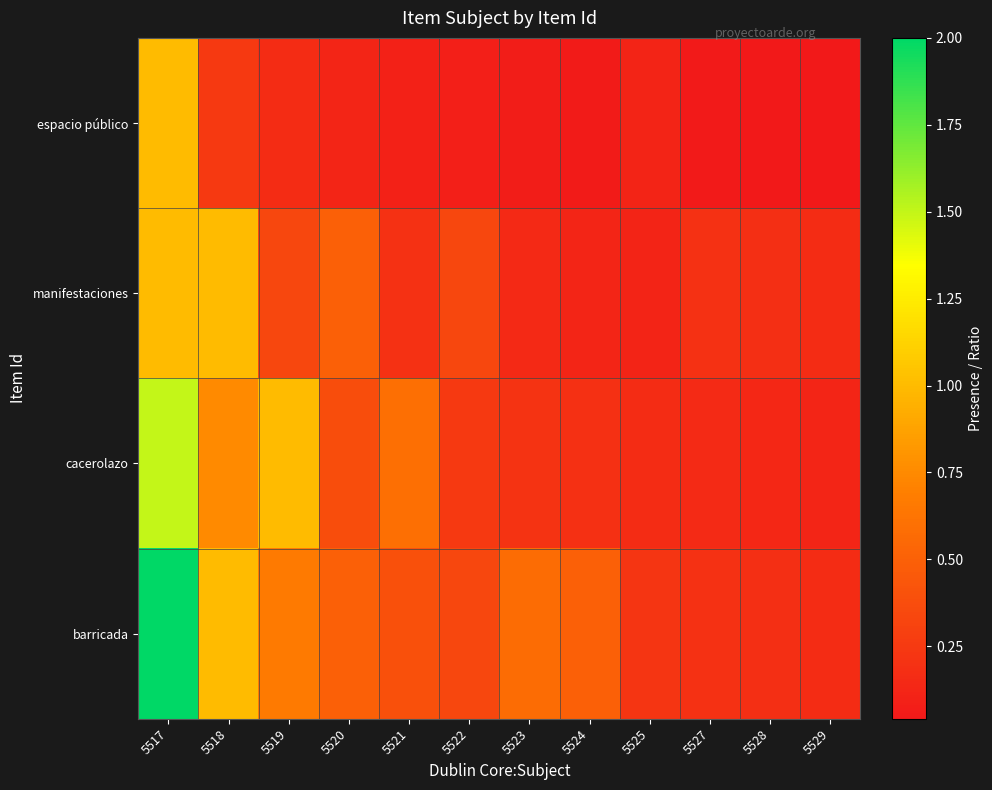

List the series in order of their overall mean, lowest first.

espacio público, manifestaciones, cacerolazo, barricada